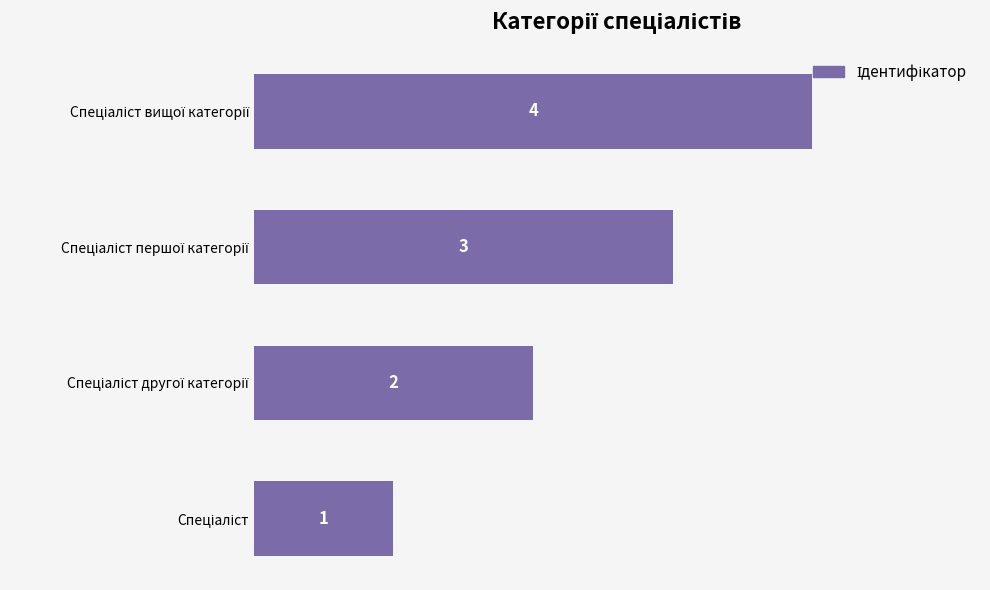

What is the difference between the maximum and minimum values?

3